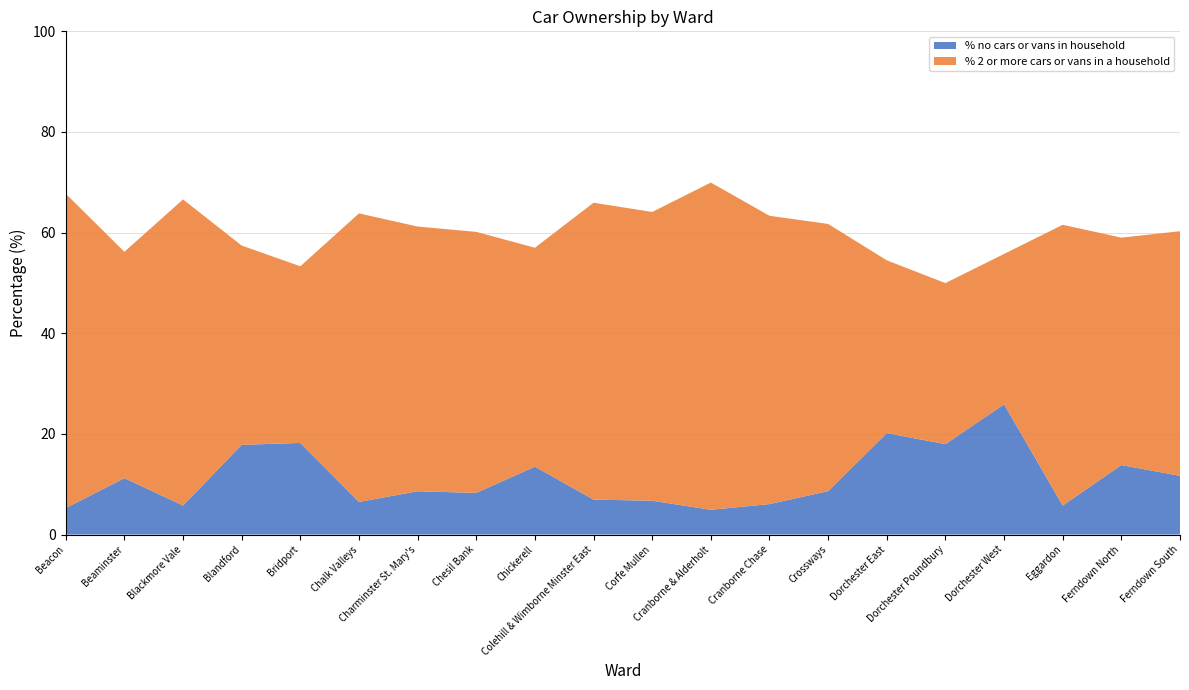

Reading left to right, transcribe all the data shown in this chart.

% no cars or vans in household: 5.3	11.2	5.8	17.8	18.2	6.5	8.6	8.3	13.5	6.9	6.7	4.9	6.1	8.6	20.2	18.0	25.9	5.8	13.8	11.7
% 2 or more cars or vans in a household: 62.5	45.0	60.8	39.6	35.1	57.3	52.6	51.9	43.5	59.0	57.4	65.0	57.3	53.1	34.3	32.0	29.9	55.8	45.2	48.6